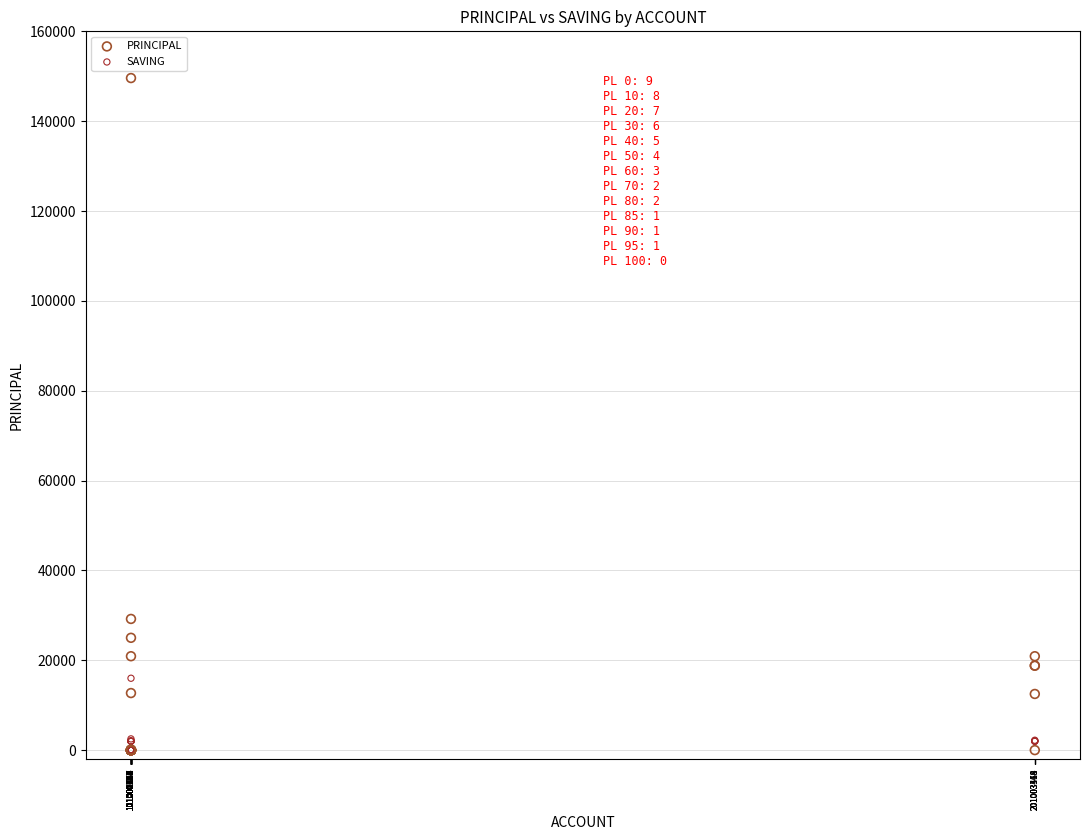

Which series contains the highest Y value?

PRINCIPAL